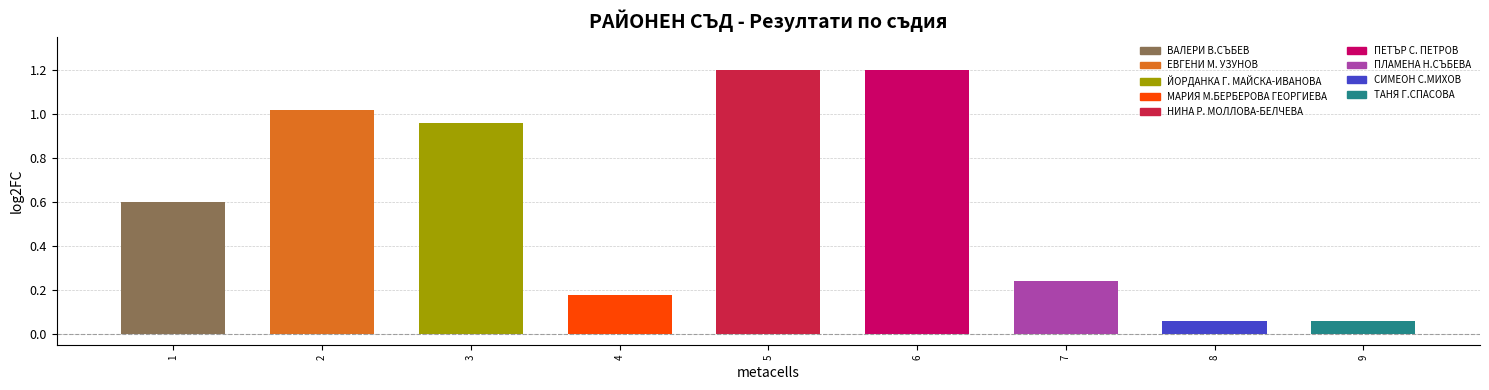

What is the change in value from 4 to 7?

+0.1